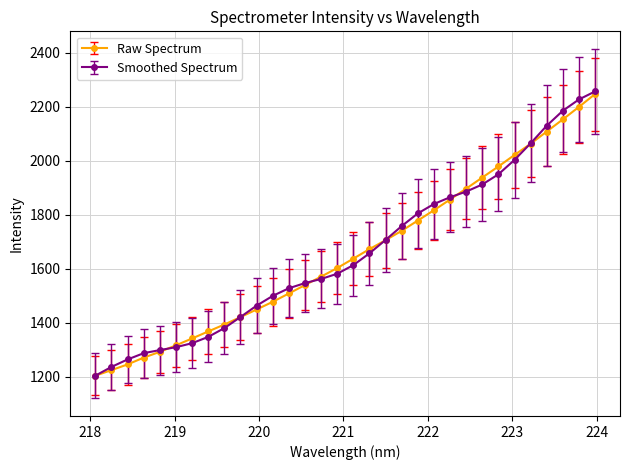

What is the highest value of the Smoothed Spectrum series?

2256.5